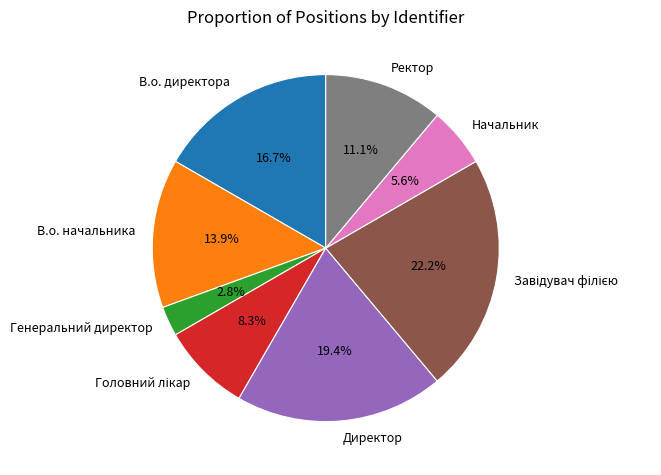

How much of the chart is everything except Ректор?

88.9%